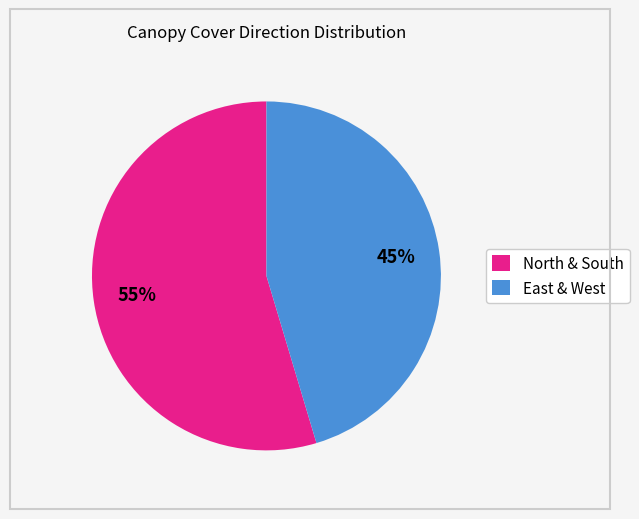

Is there any slice that represents more than half of the pie?

Yes